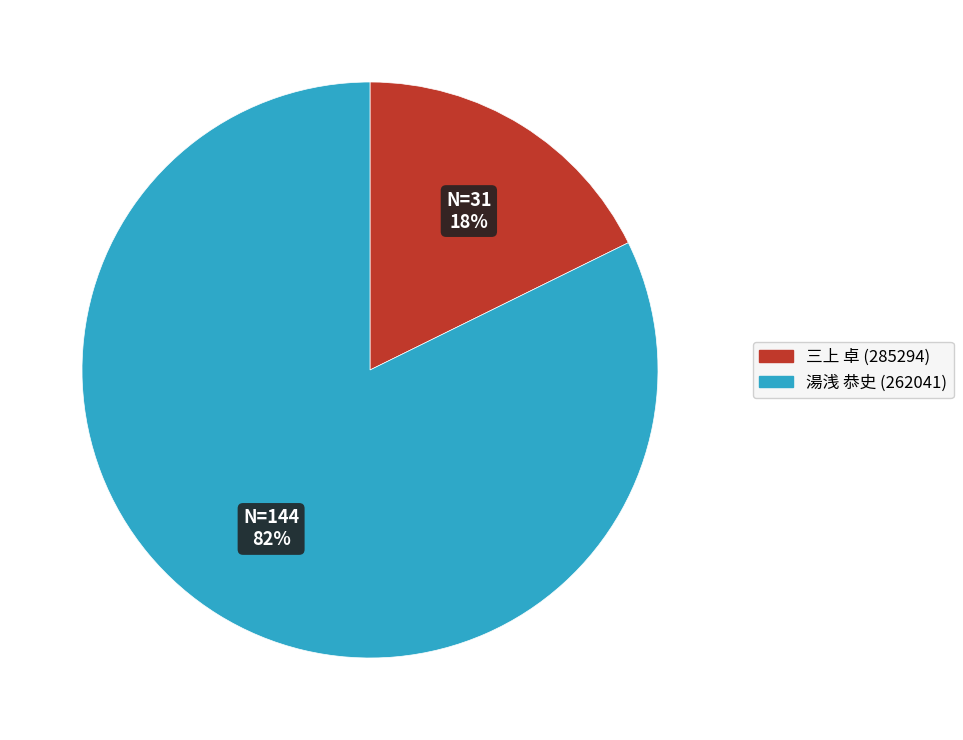

How many segments does this pie chart have?

2